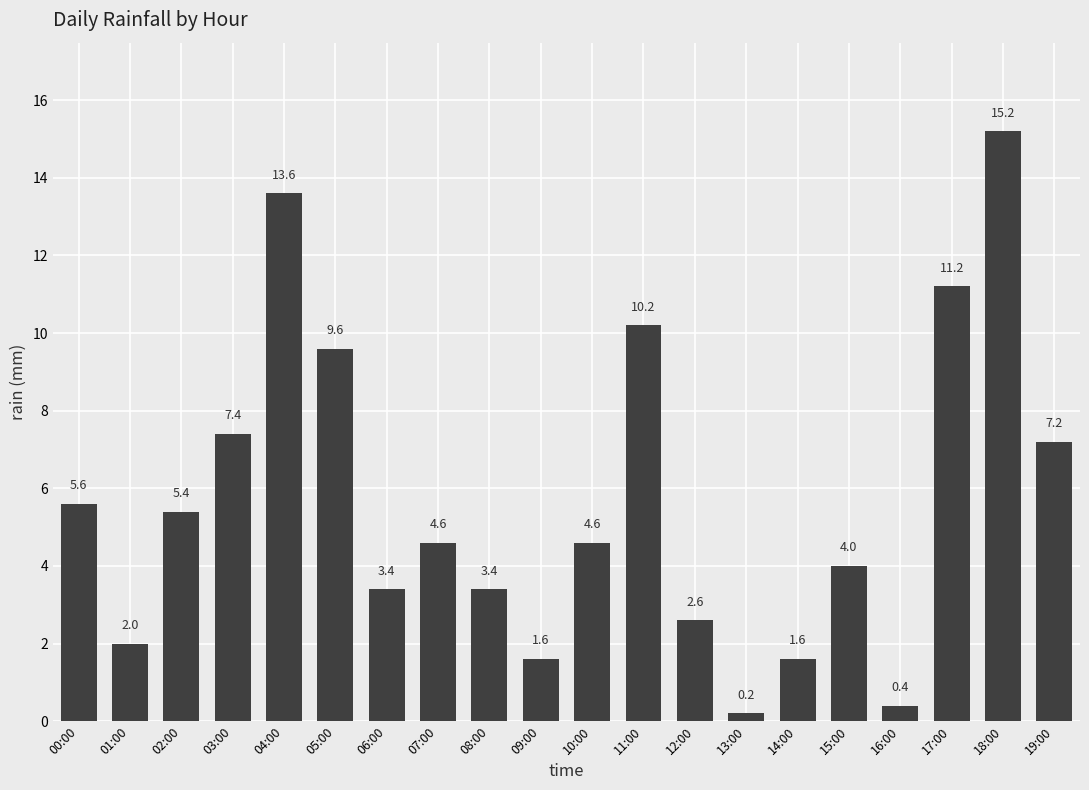

What is the maximum value shown in the chart?

15.2